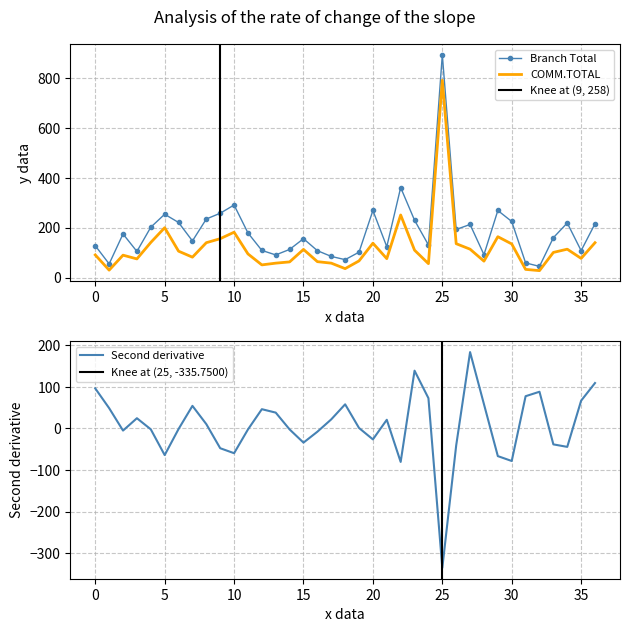

Does the chart have visible grid lines?

Yes